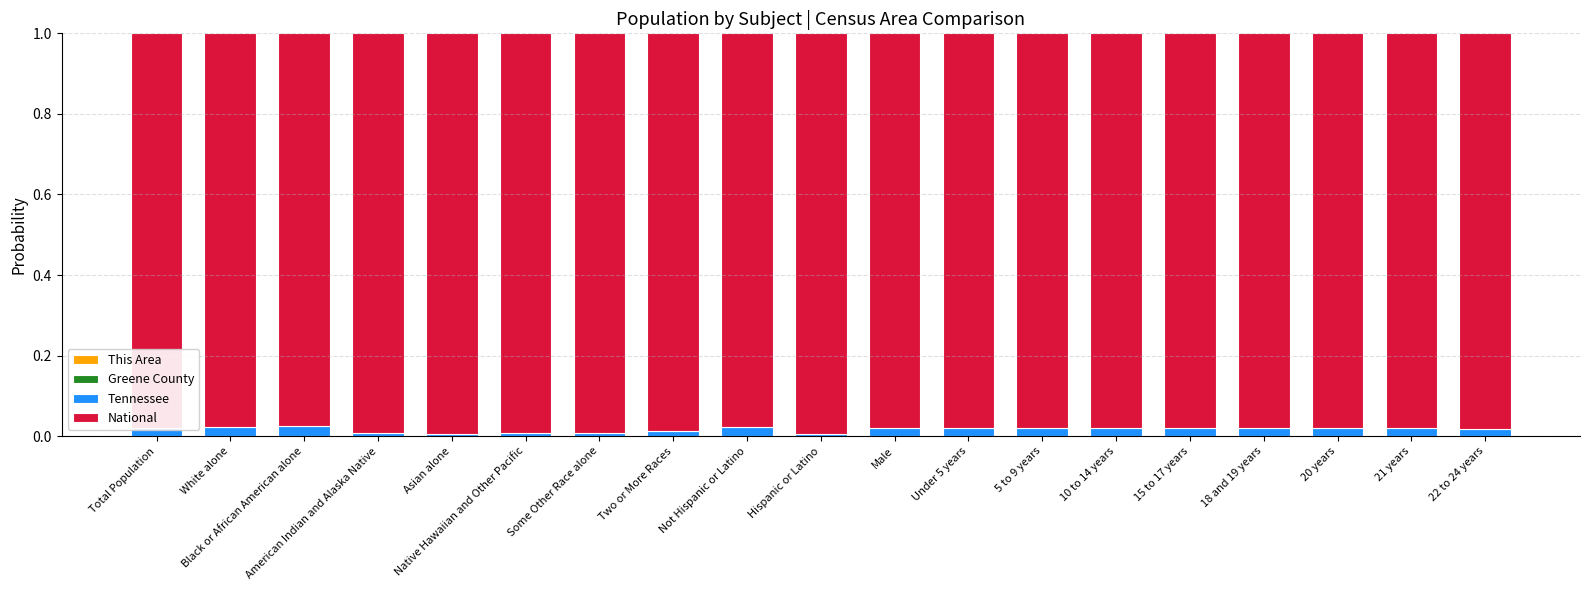

True or false: Greene County has a value of 0.0 at Two or More Races.

False